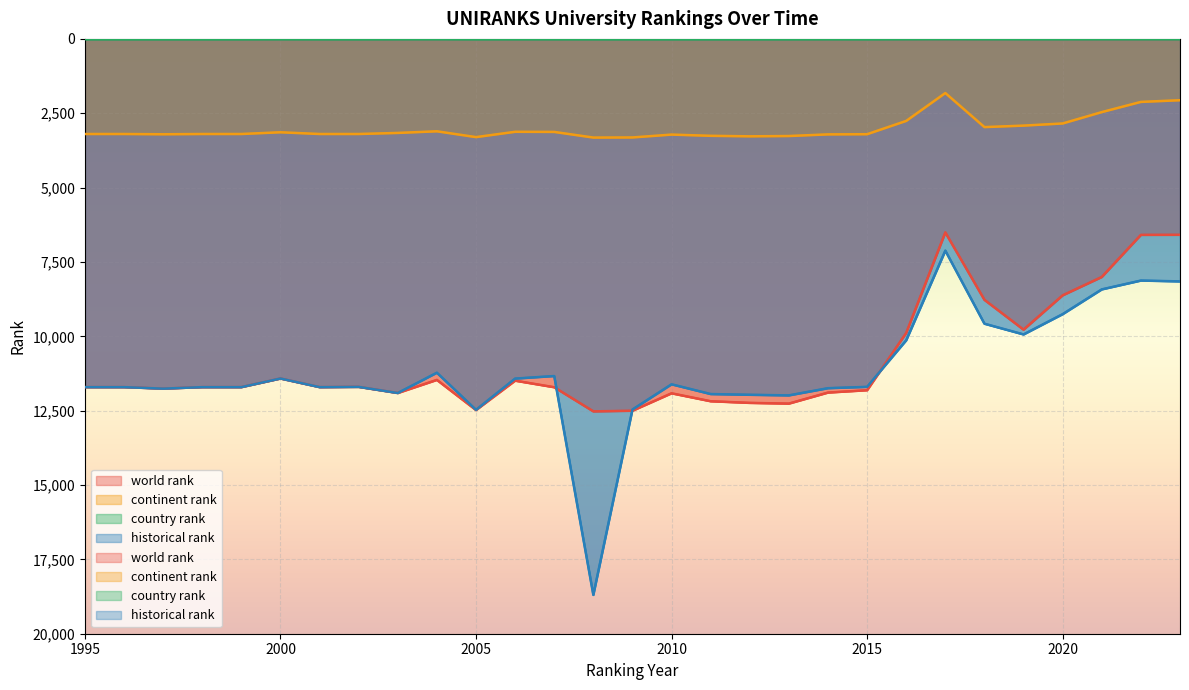

True or false: historical rank and country rank intersect in this chart.

False